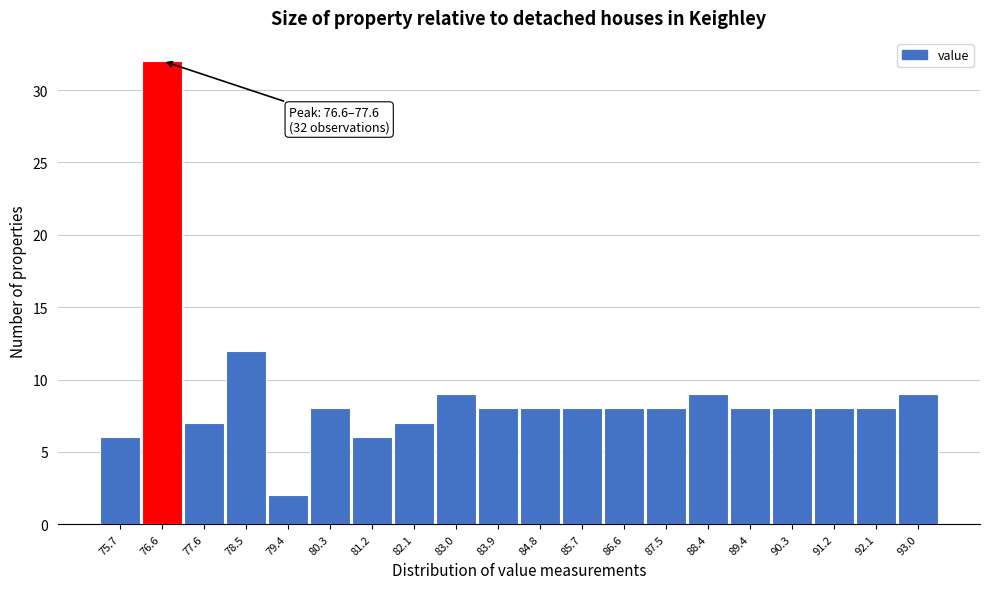

Reading left to right, extract all data points from this chart.

75.7=6	76.6=32	77.6=7	78.5=12	79.4=2	80.3=8	81.2=6	82.1=7	83.0=9	83.9=8	84.8=8	85.7=8	86.6=8	87.5=8	88.4=9	89.4=8	90.3=8	91.2=8	92.1=8	93.0=9